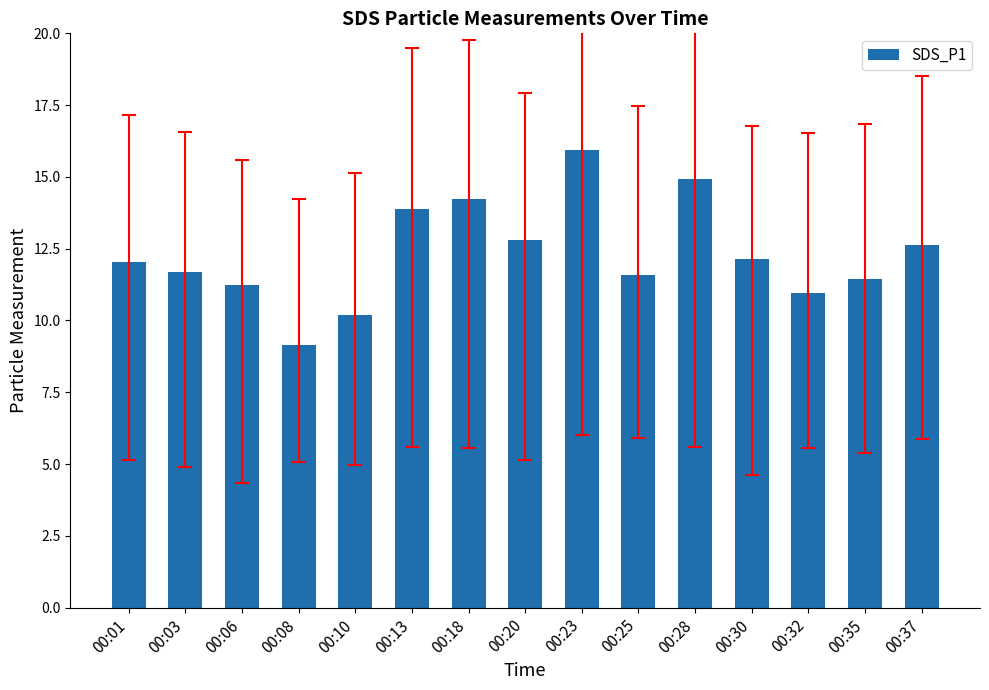

Which has a higher value, 00:18 or 00:37?

00:18